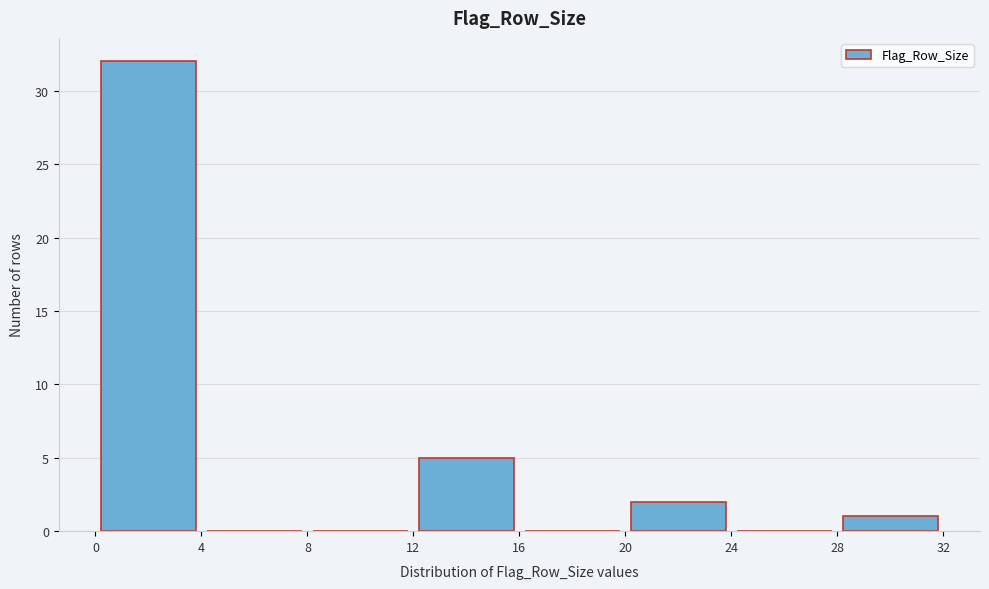

Which range on the x-axis has the tallest bar?

0 to 4